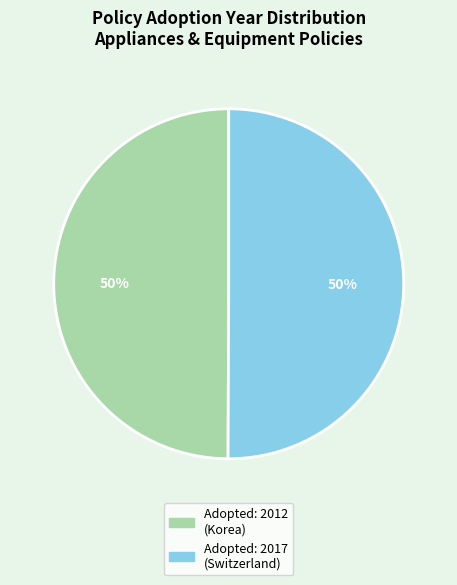

To the nearest percent, what is the average slice percentage?

50%